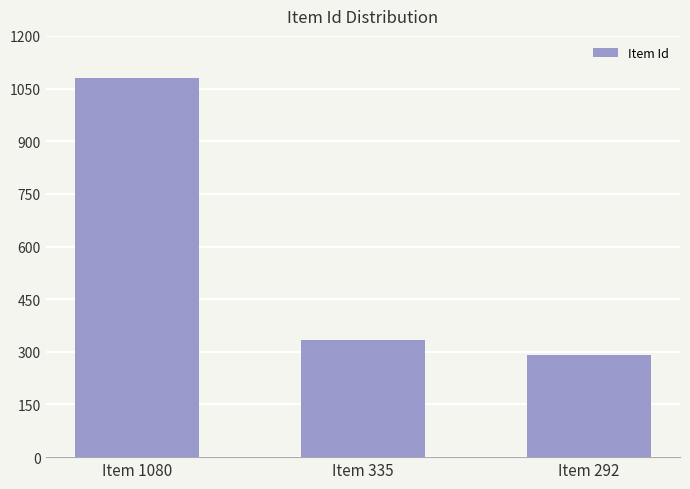

Which category has the highest value across all series?

Item 1080